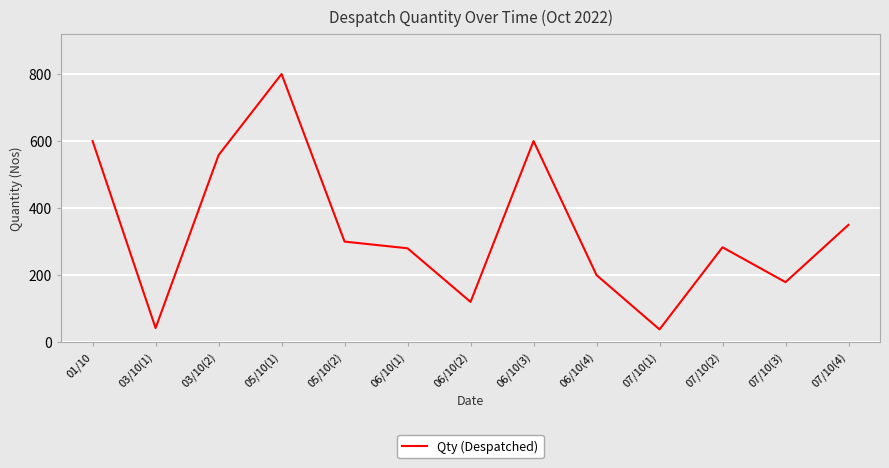

Does the chart display data point markers on the line(s)?

No